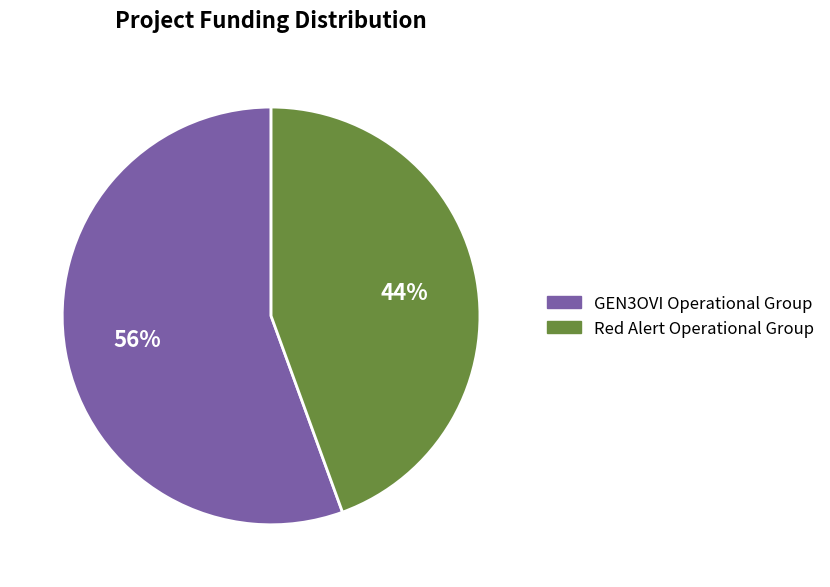

What is the smallest slice in the pie chart?

Red Alert Operational Group